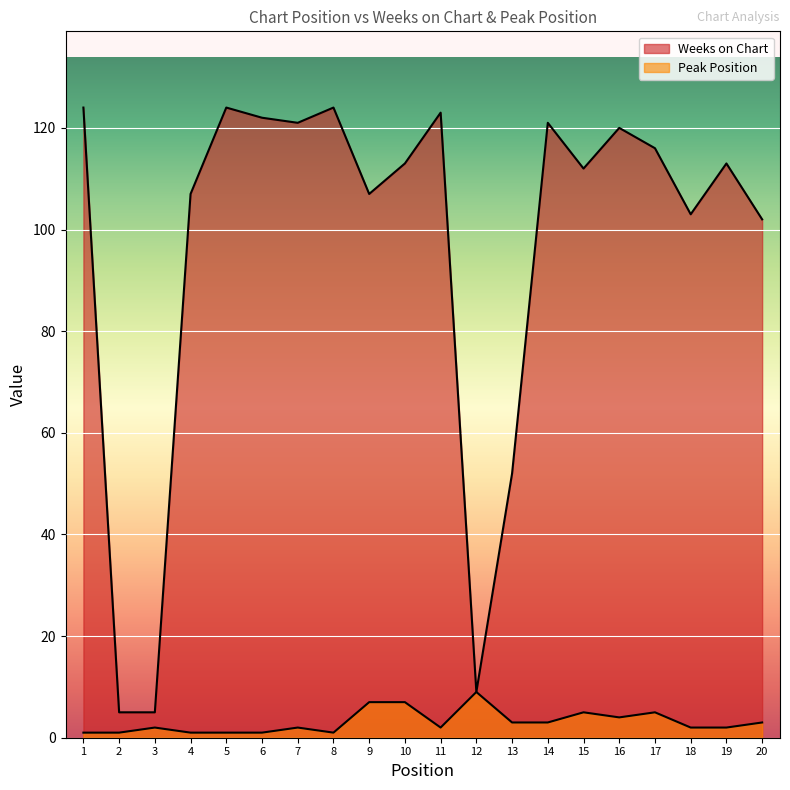

Count the Peak Position values in the range 1 to 5.

17